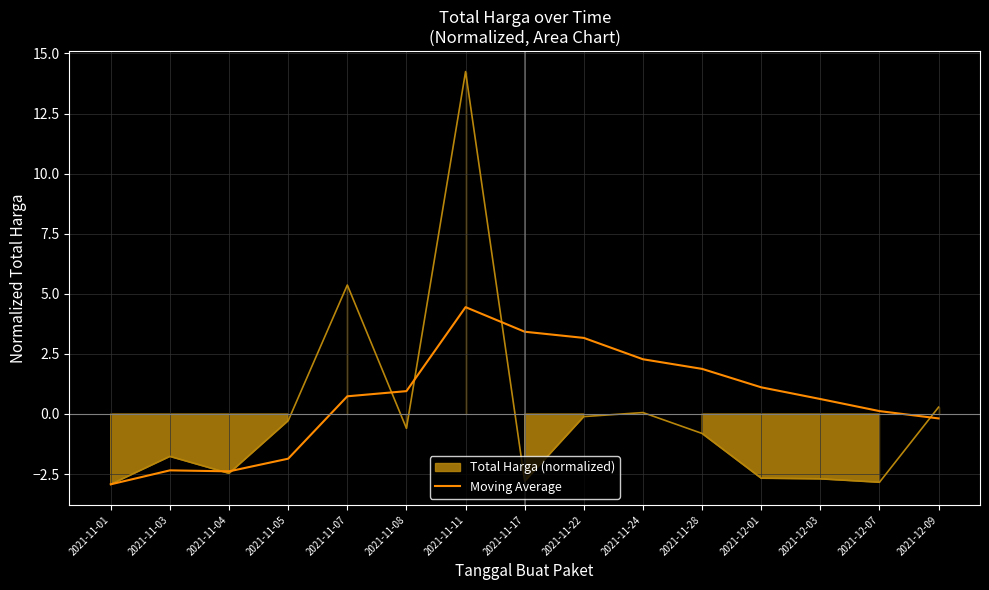

Where does the data first go above 0?

2021-11-07